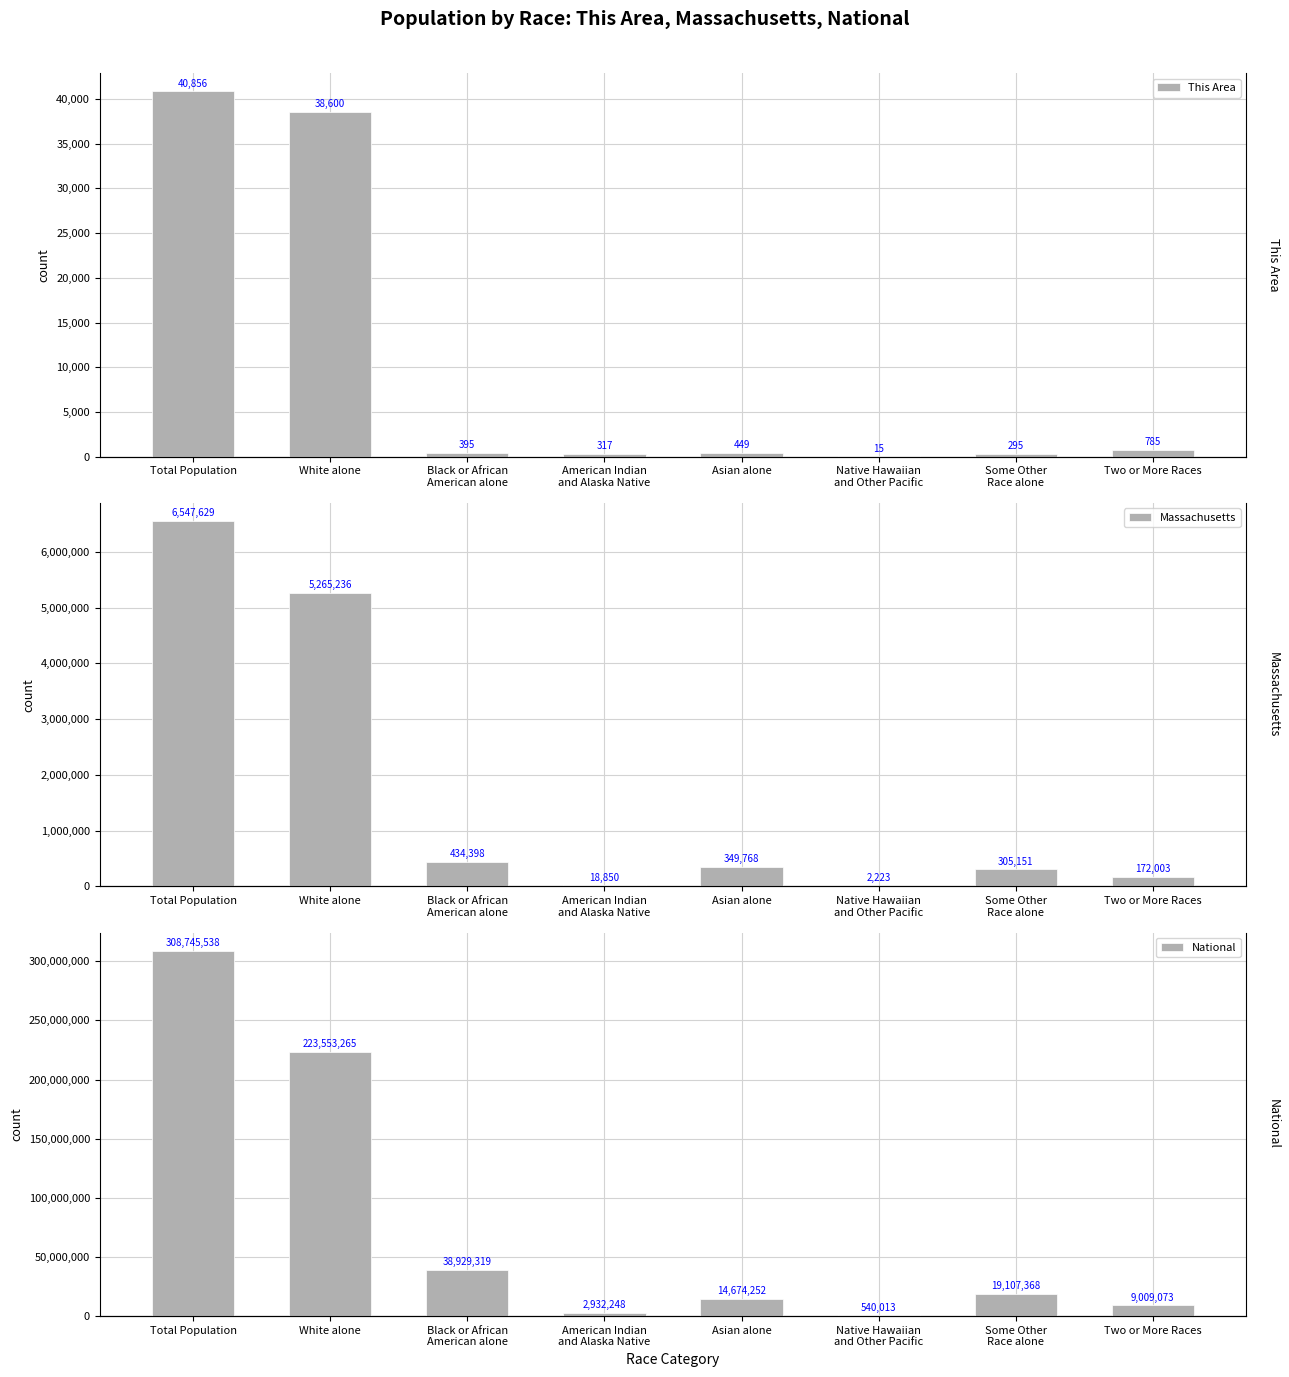

What is the approximate value of This Area at Asian alone, to the nearest 10?

450